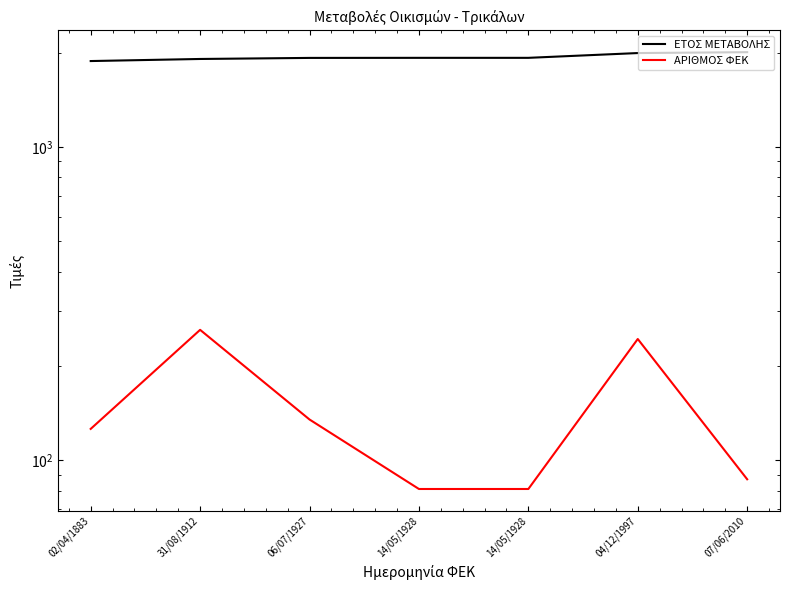

How many ΕΤΟΣ ΜΕΤΑΒΟΛΗΣ values are between 1912 and 1997?

5